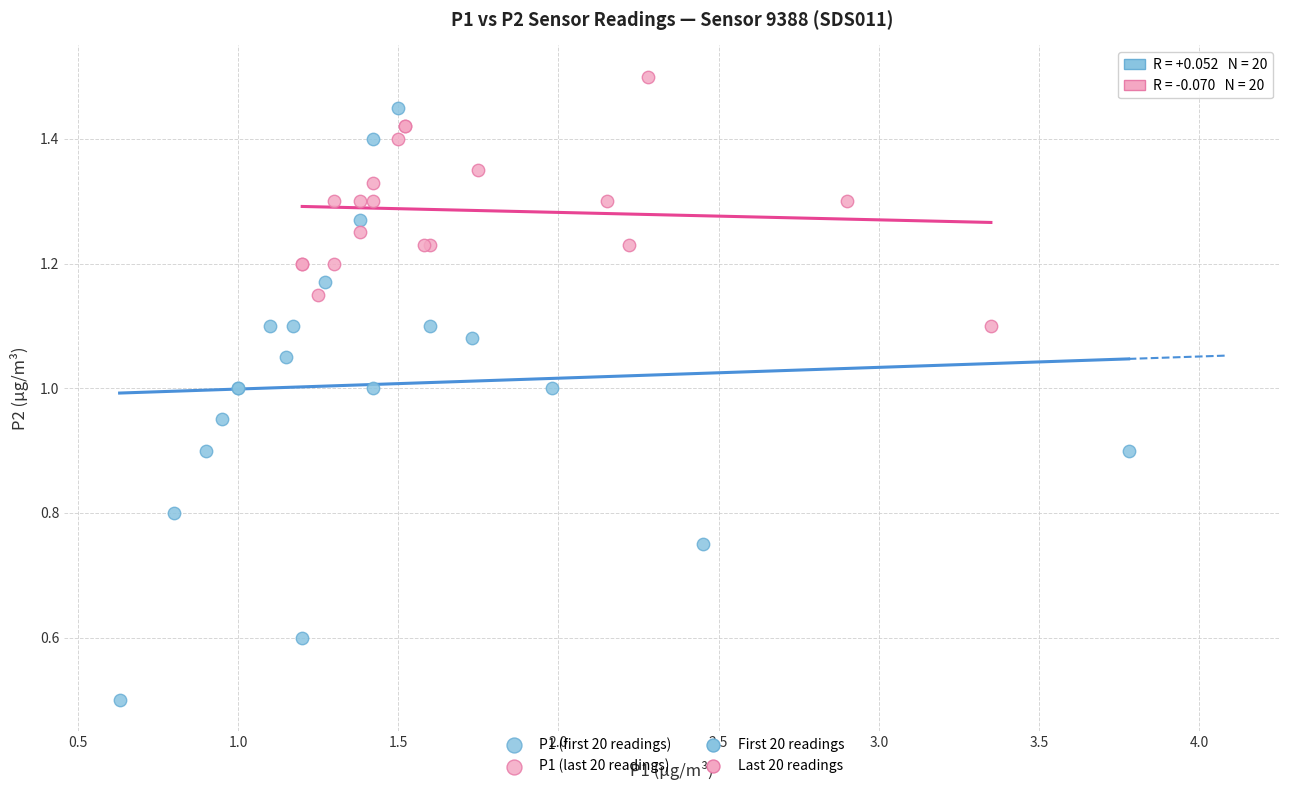

Which series contains the highest Y value?

P1 (last 20 readings)